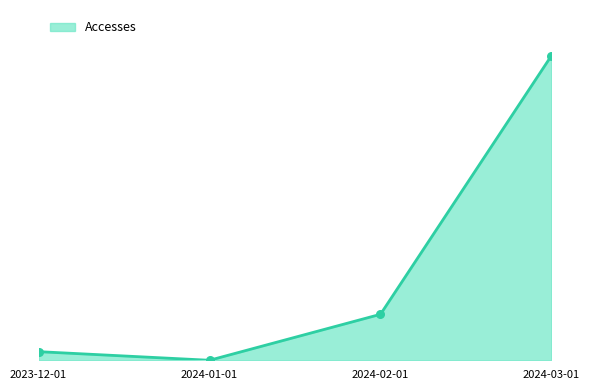

Is this an area chart (filled region under the line)?

Yes